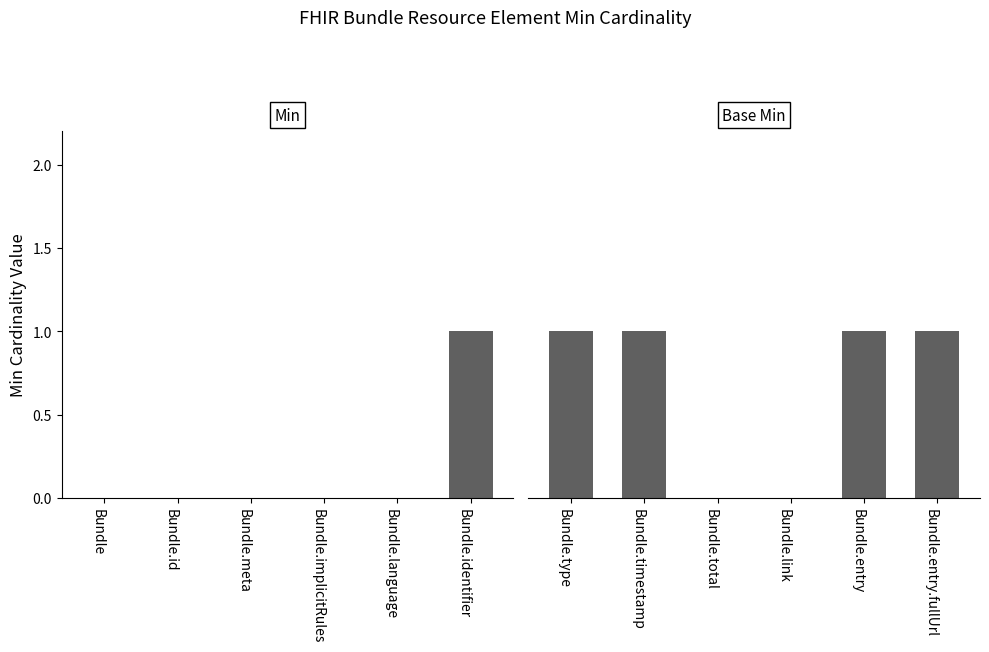

Reading left to right, extract all data points from this chart.

Min: 0	0	0	0	0	1
Base Min: 1	1	0	0	1	1